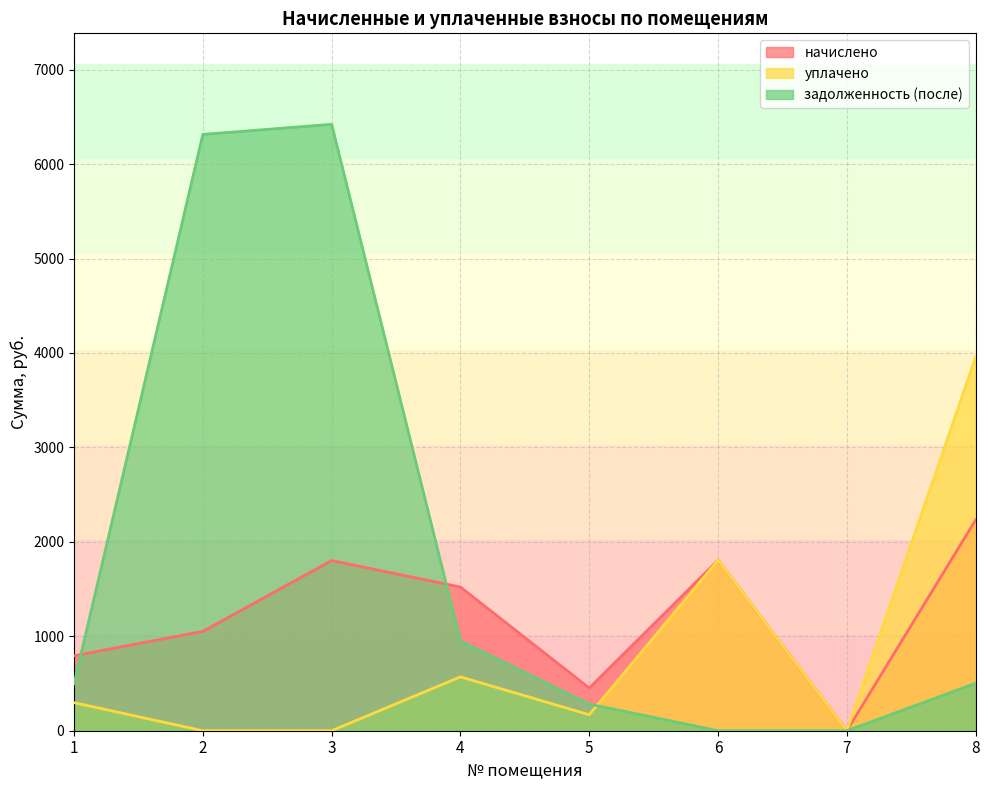

True or false: начислено and уплачено intersect in this chart.

False